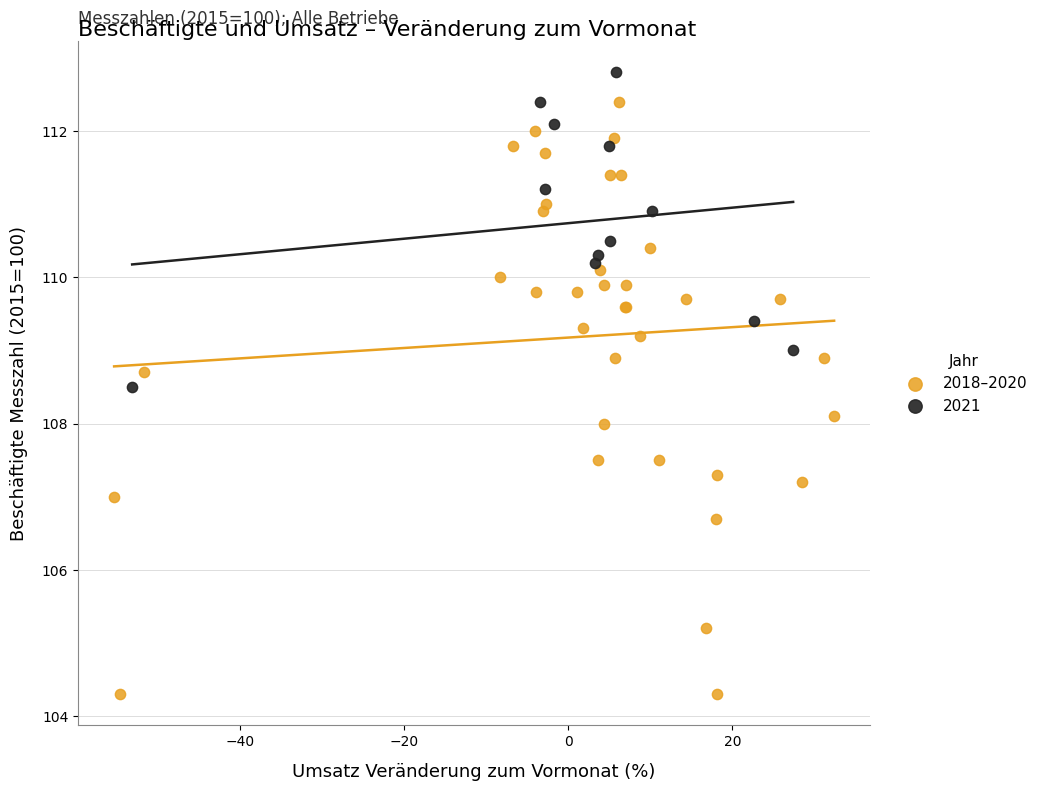

Which series has the widest spread of Y values?

2018–2020